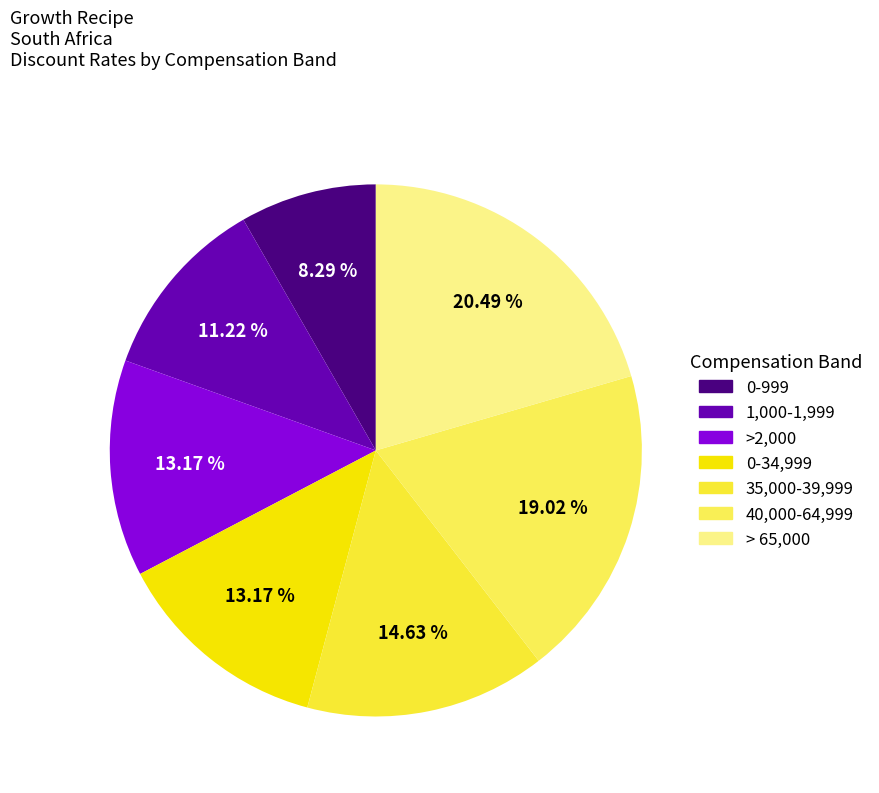

Rank the categories by value from highest to lowest.

> 65,000, 40,000-64,999, 35,000-39,999, >2,000, 0-34,999, 1,000-1,999, 0-999